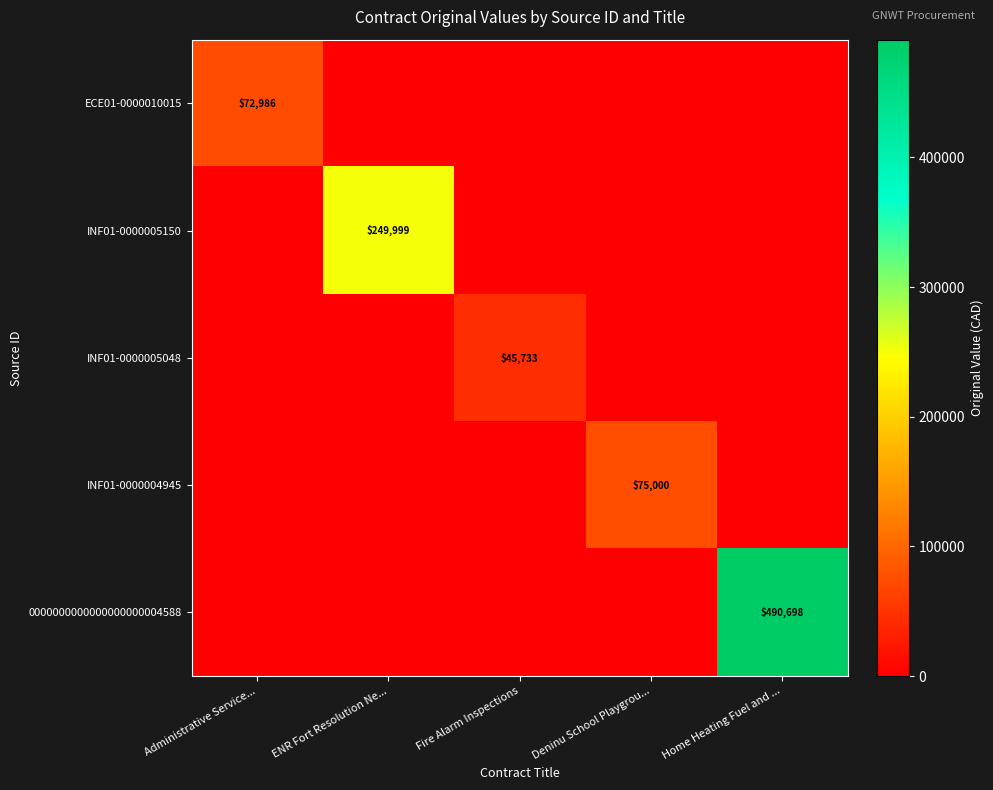

The ECE01-0000010015 series shows 49030 at Administrative Service.... True or false?

False